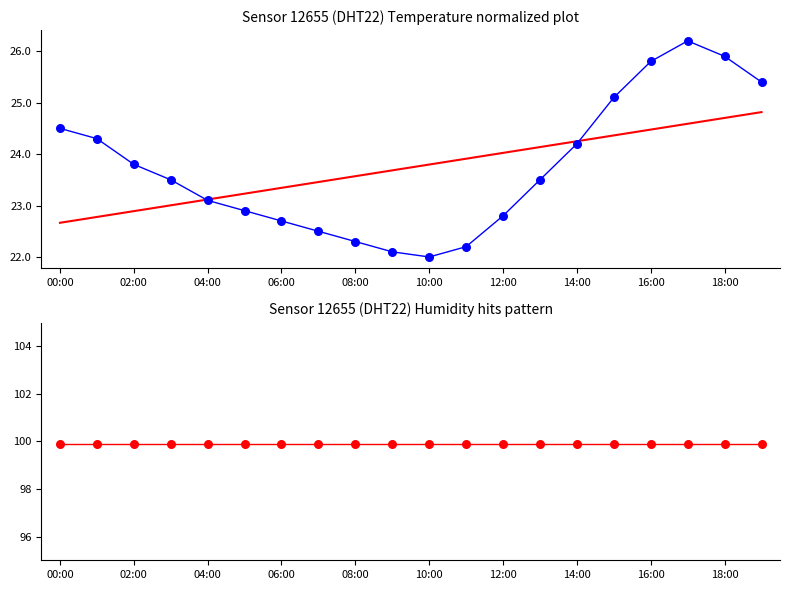

At which category is the sum across all series the highest?

17